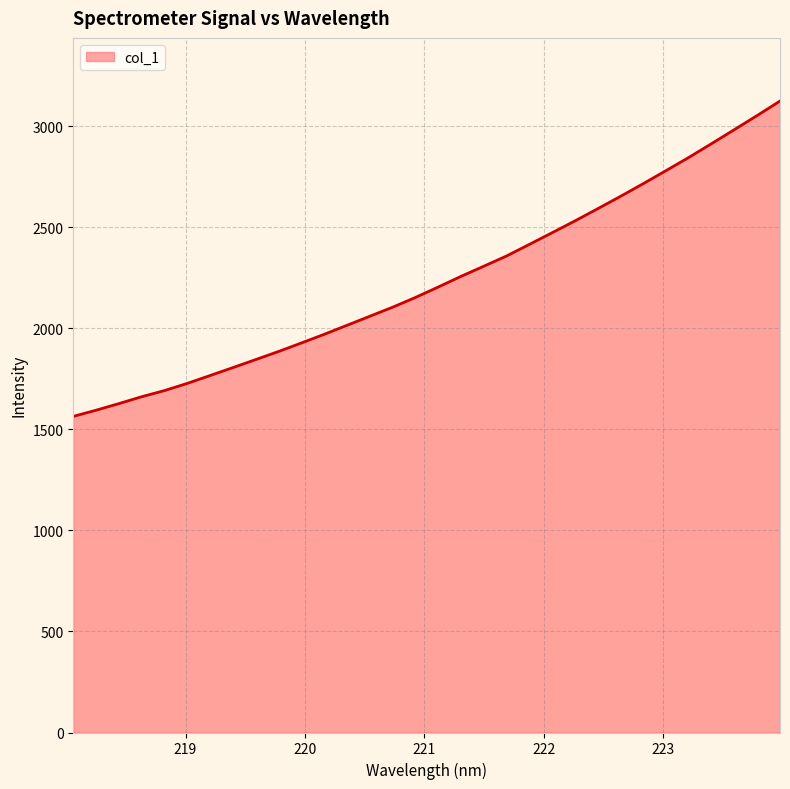

What is the maximum value shown in the chart?

3125.8